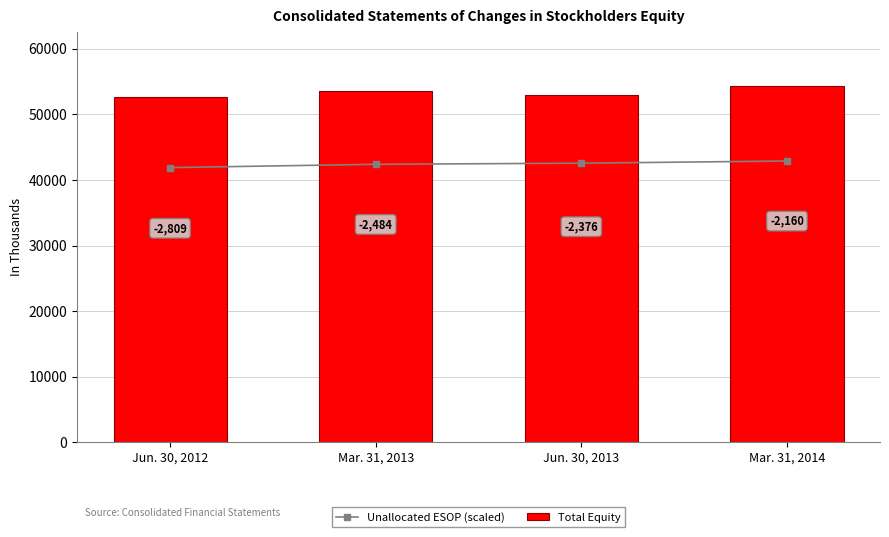

Count the number of data series in this chart.

2